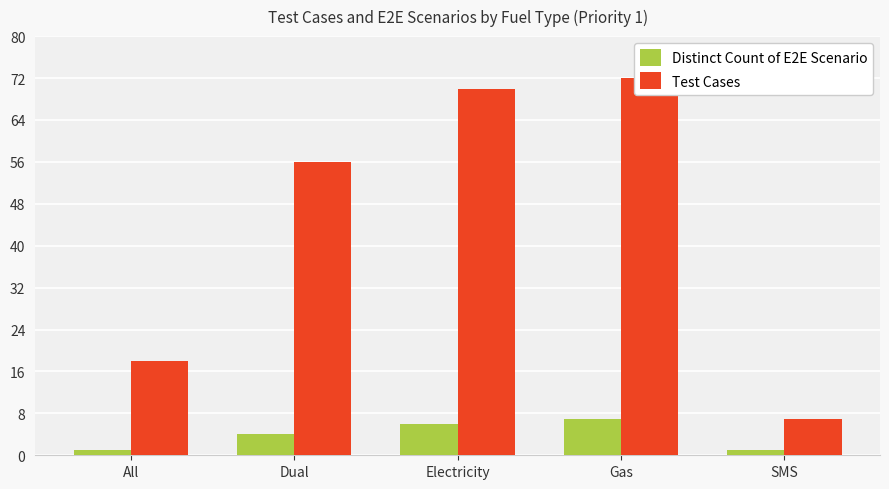

What is the difference between the Distinct Count of E2E Scenario values at Dual and Electricity?

2